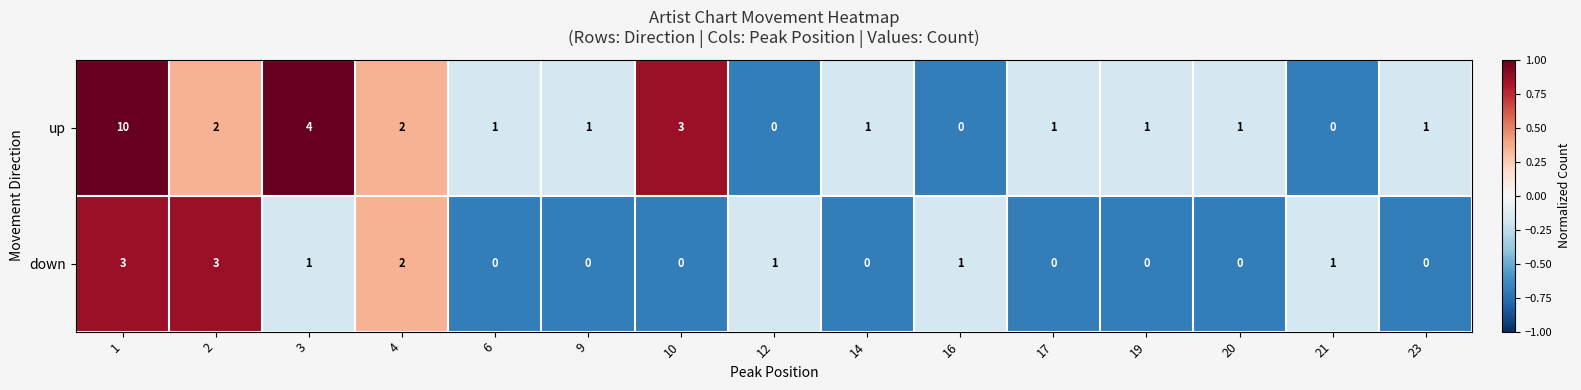

Reading left to right, list all the values displayed in this chart.

up: 1=10	2=2	3=4	4=2	6=1	9=1	10=3	12=0	14=1	16=0	17=1	19=1	20=1	21=0	23=1
down: 1=3	2=3	3=1	4=2	6=0	9=0	10=0	12=1	14=0	16=1	17=0	19=0	20=0	21=1	23=0